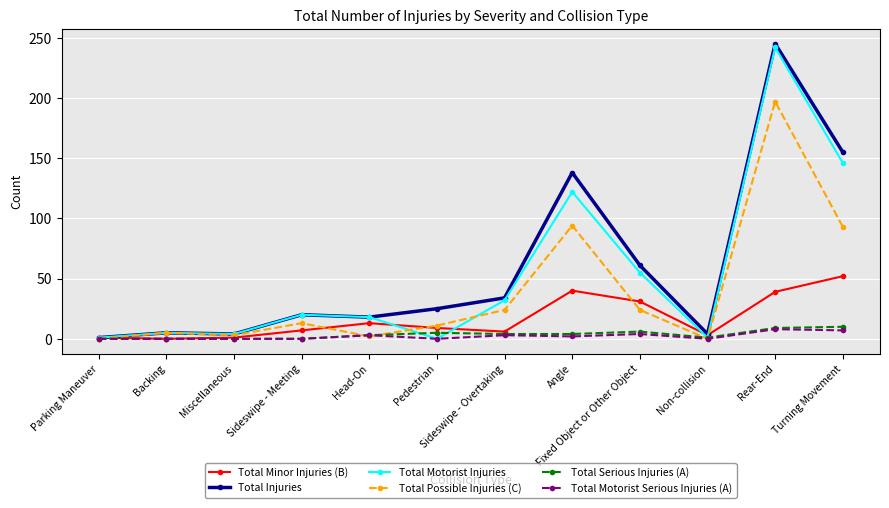

The value of Total Possible Injuries (C) at Backing is 5. True or false?

True